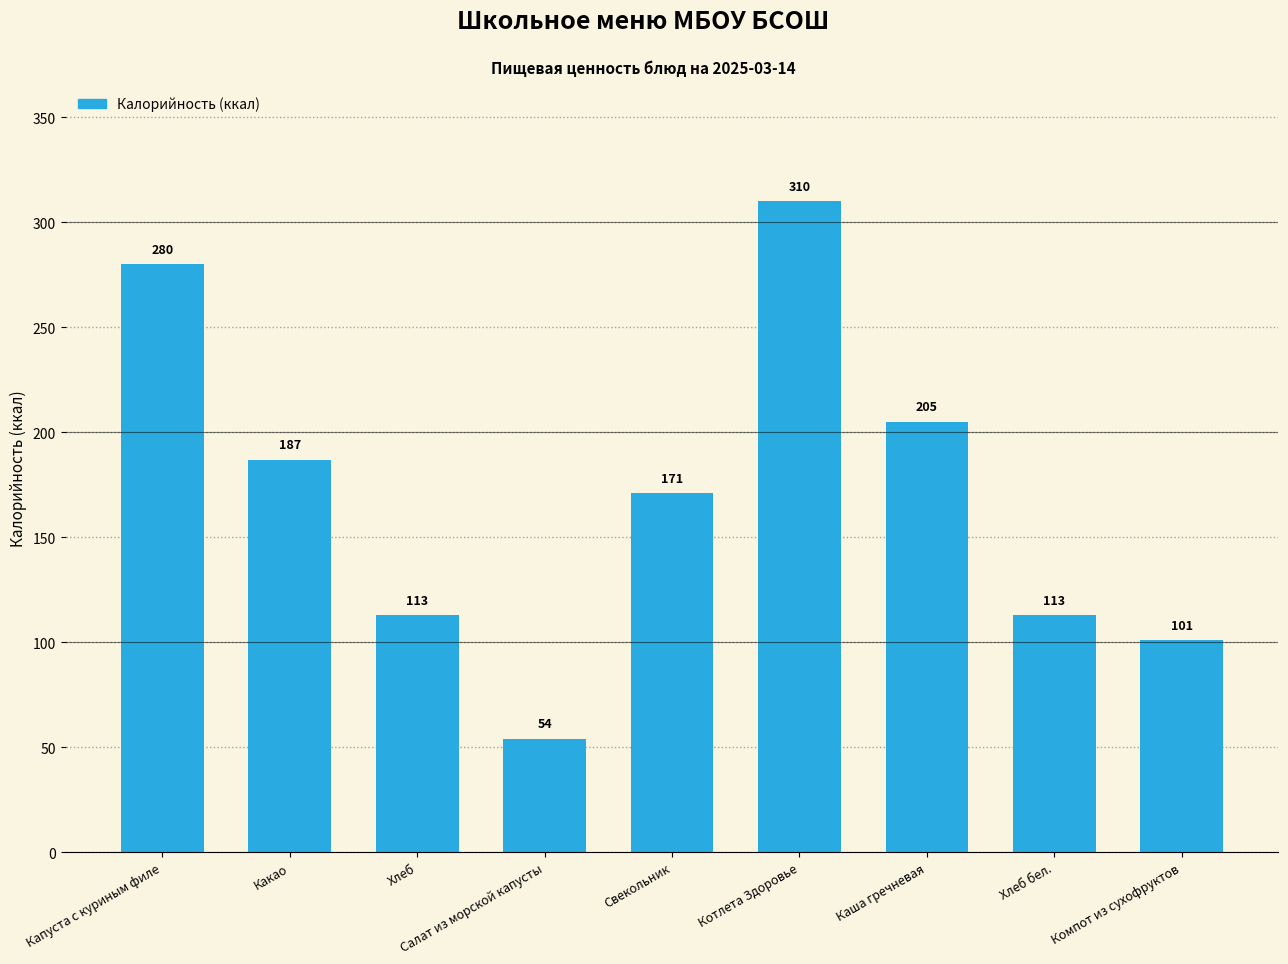

What is the minimum value shown in the chart?

54